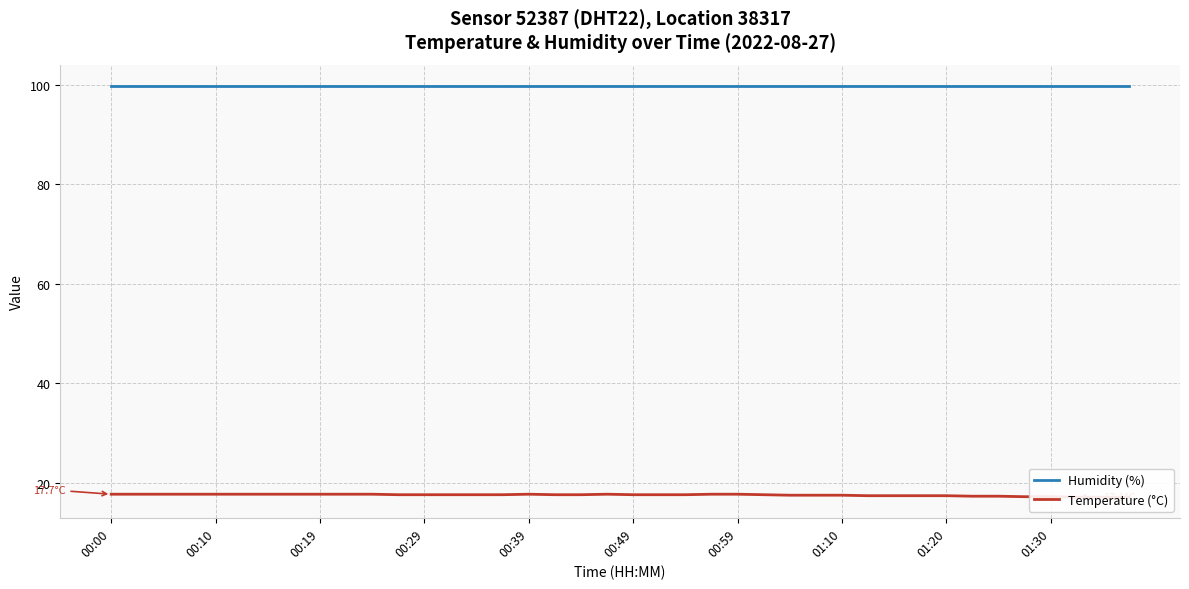

At which category is the sum across all series the highest?

00:00